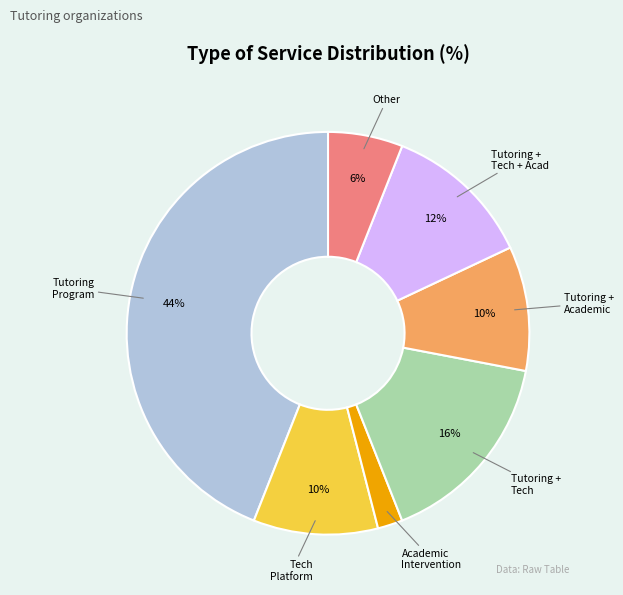

To the nearest percent, what is the difference between the largest and smallest slice percentages?

42%